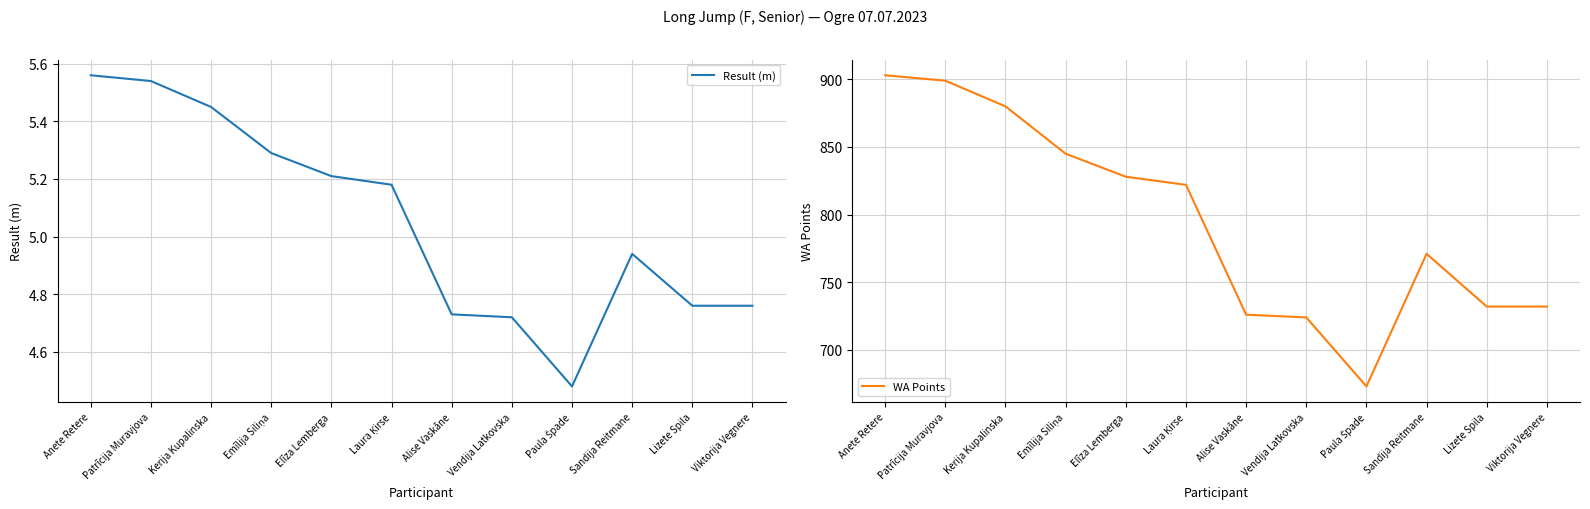

In Result (m), how many points are lower than both neighbors (excluding endpoints)?

1